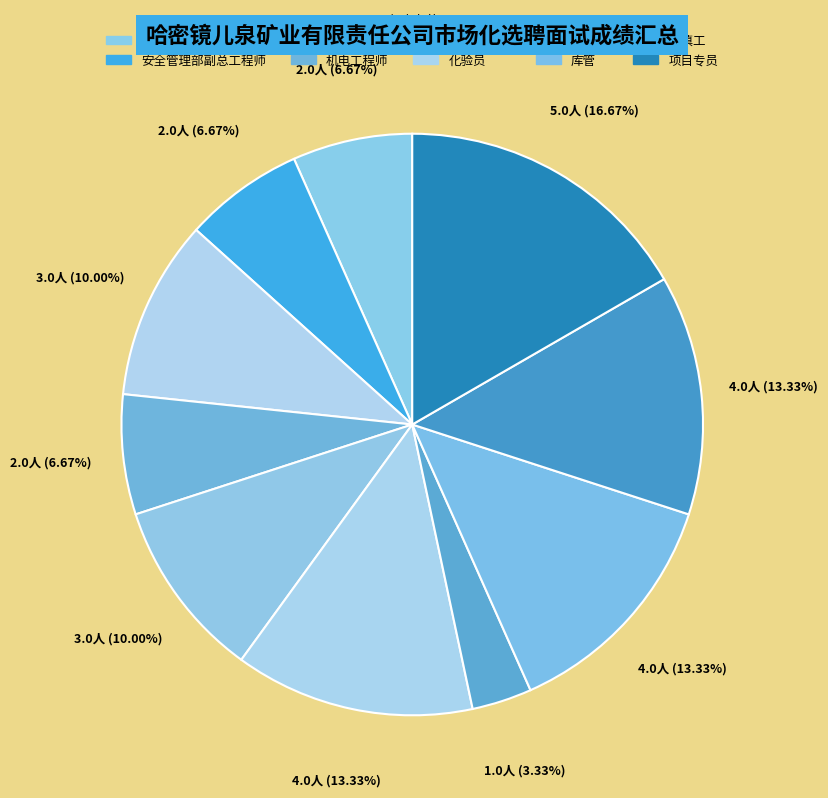

What is the largest slice in the pie chart?

项目专员